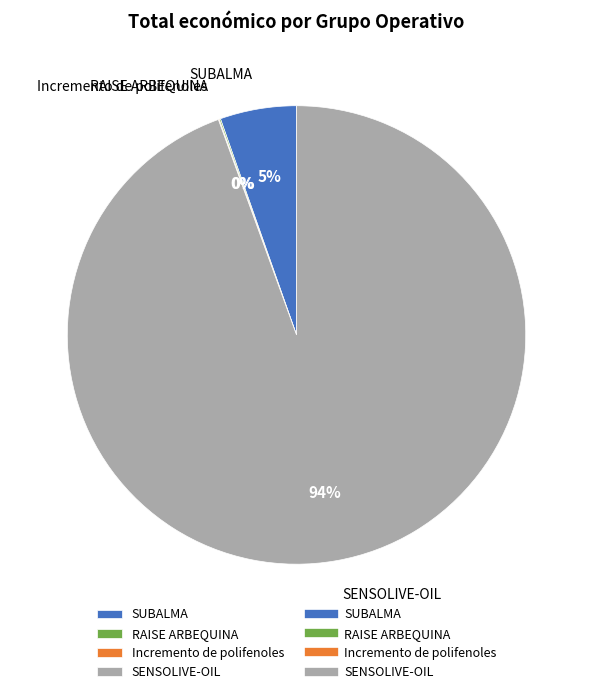

To the nearest percent, what is the average slice percentage?

25%